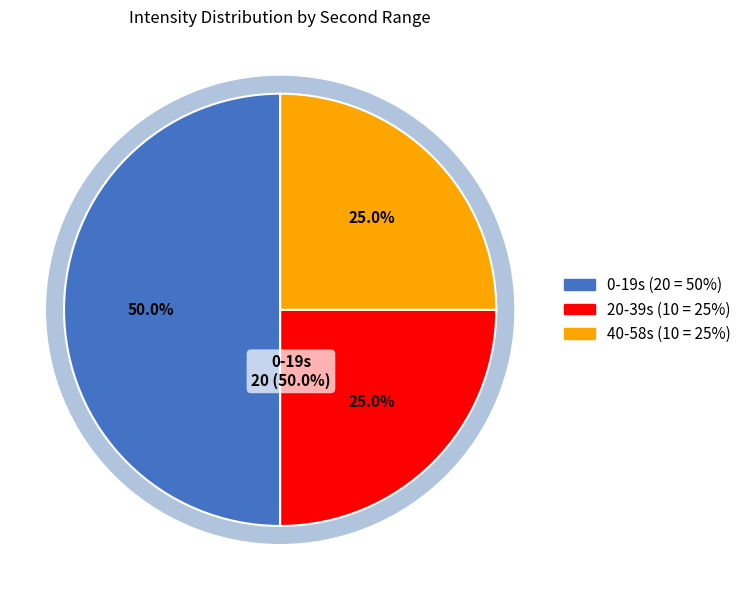

Is 32 the majority of the pie?

No